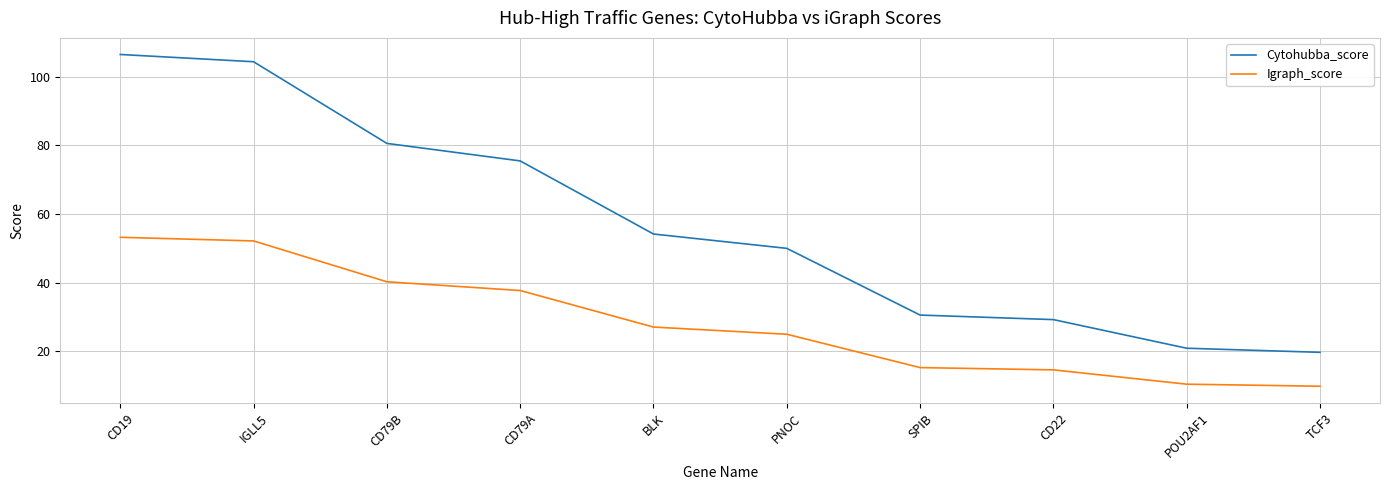

At which label does Cytohubba_score reach its peak?

CD19